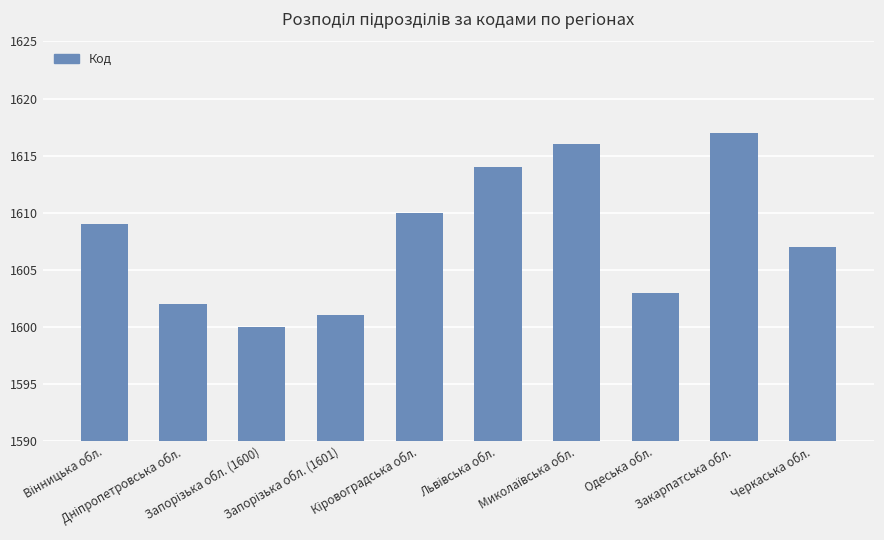

What is the minimum value shown in the chart?

1600